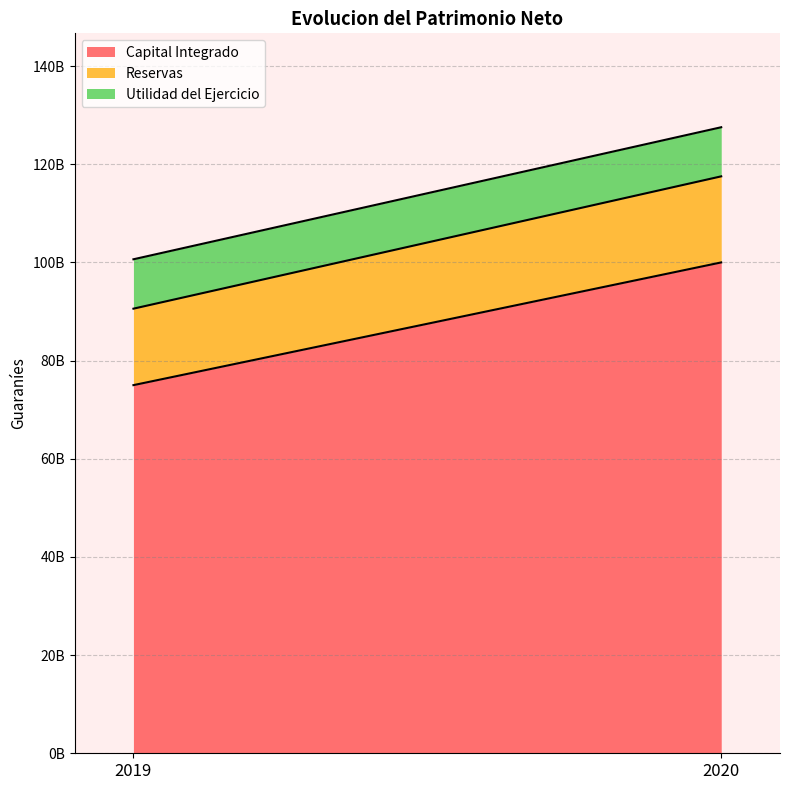

List the labels in order of Capital Integrado value, largest first.

2020, 2019